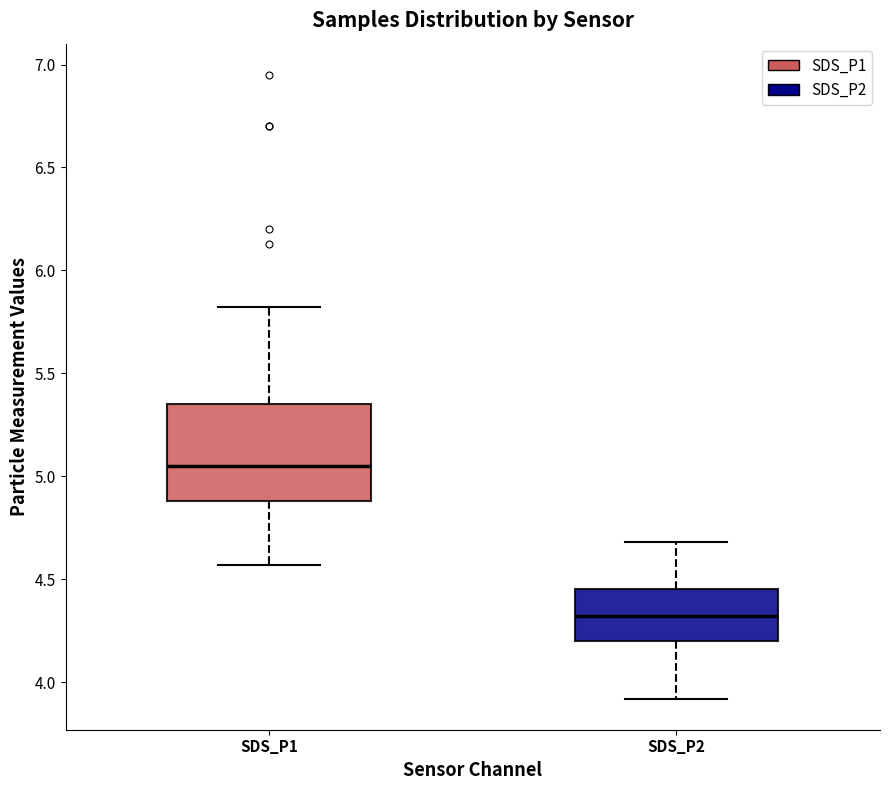

Which box's median line is the highest?

SDS_P1